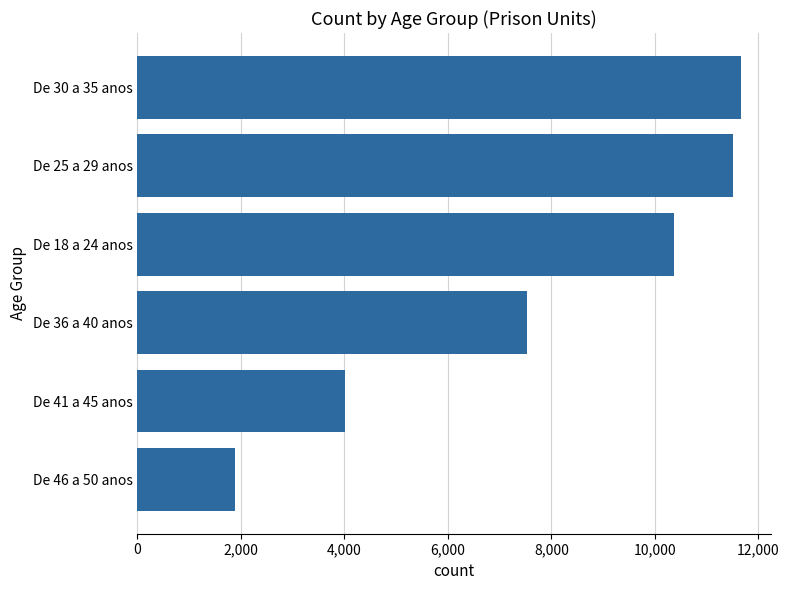

Rank the categories by value from lowest to highest.

De 46 a 50 anos, De 41 a 45 anos, De 36 a 40 anos, De 18 a 24 anos, De 25 a 29 anos, De 30 a 35 anos